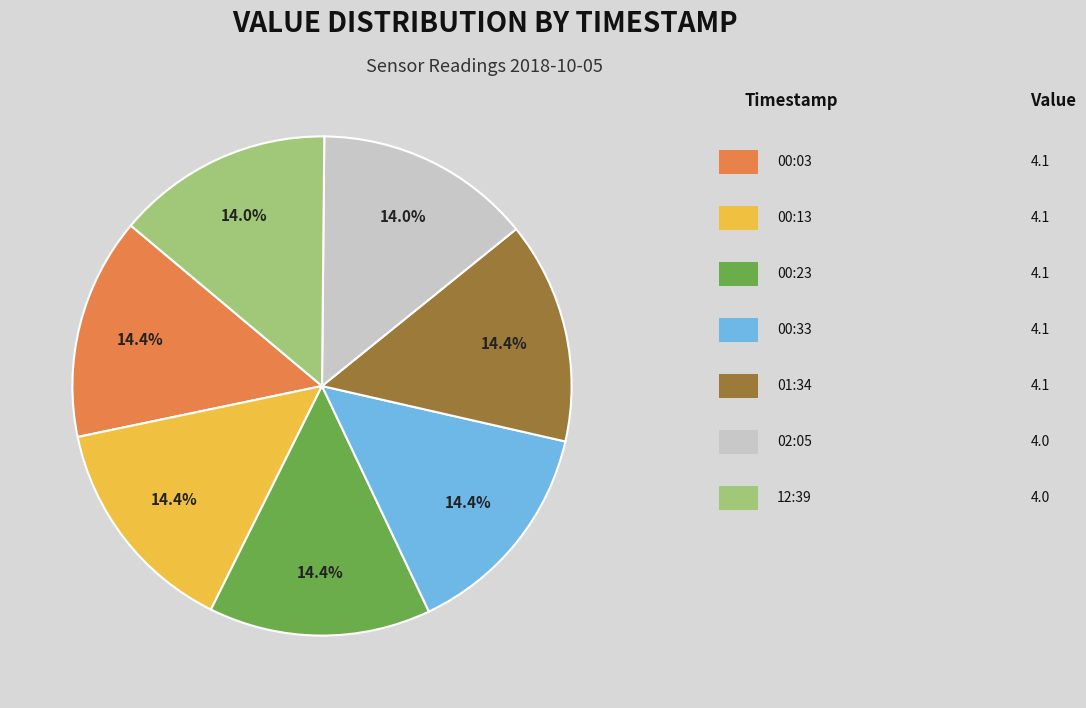

Is there any slice that represents more than half of the pie?

No